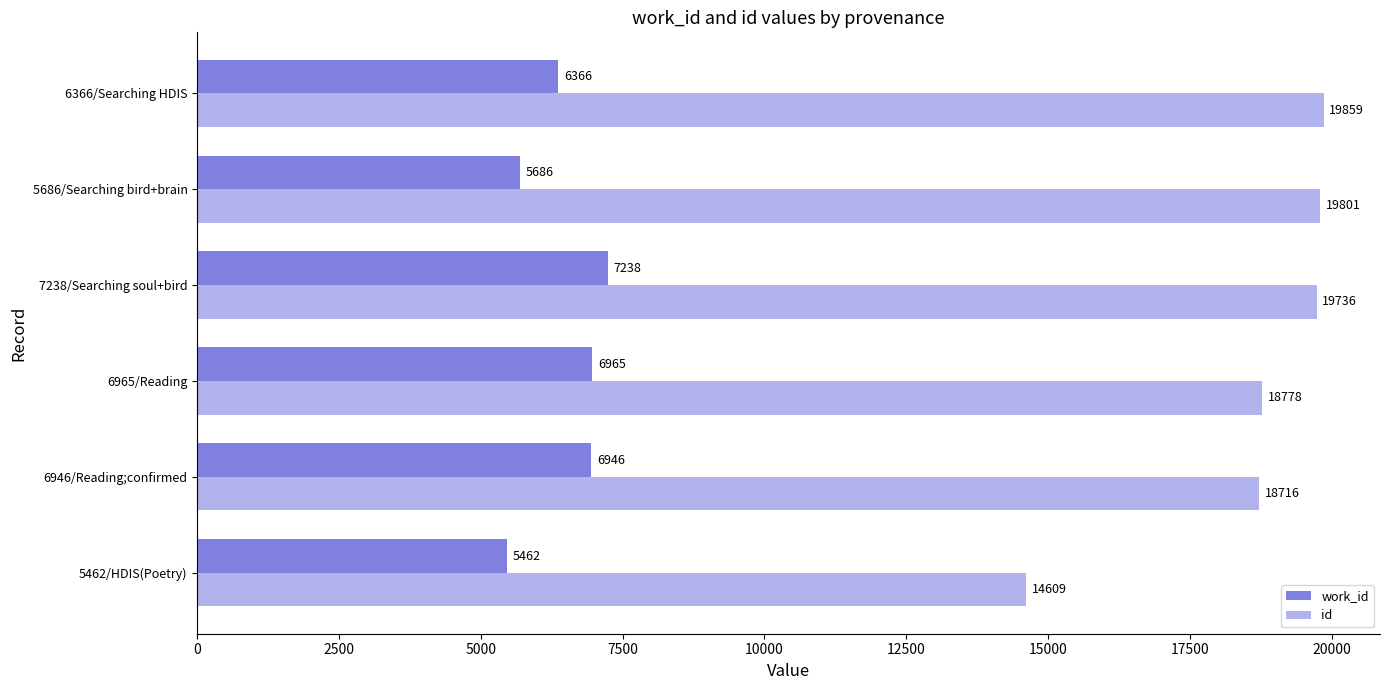

What is the value of the work_id bar at the 6th from the left?

6366